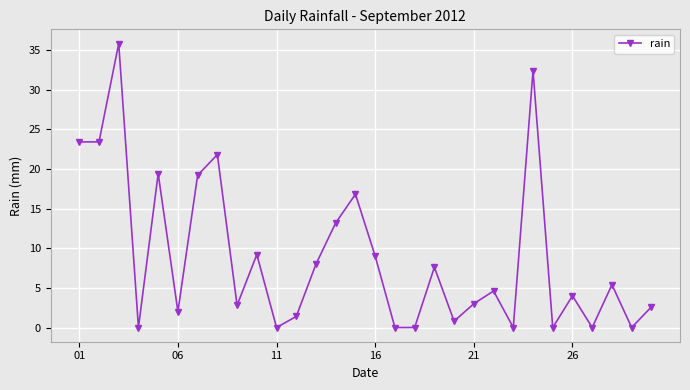

Reading right to left, transcribe all the data shown in this chart.

2.6	0.0	5.4	0.0	4.0	0.0	32.4	0.0	4.6	3.0	0.8	7.6	0.0	0.0	9.0	16.8	13.2	8.0	1.4	0.0	9.2	2.8	21.8	19.2	2.0	19.4	0.0	35.8	23.4	23.4